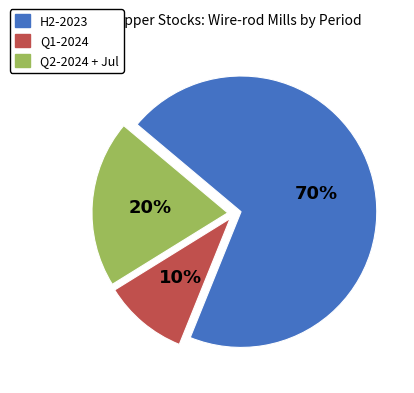

To the nearest percent, what percentage of the pie is Q2-2024 + Jul?

20%